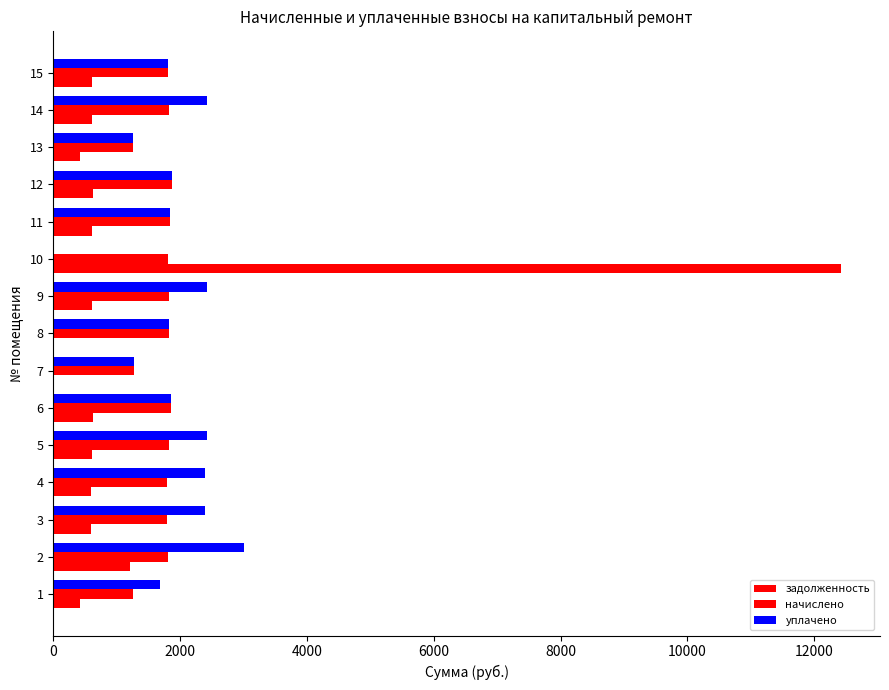

How many data points does each series have?

15